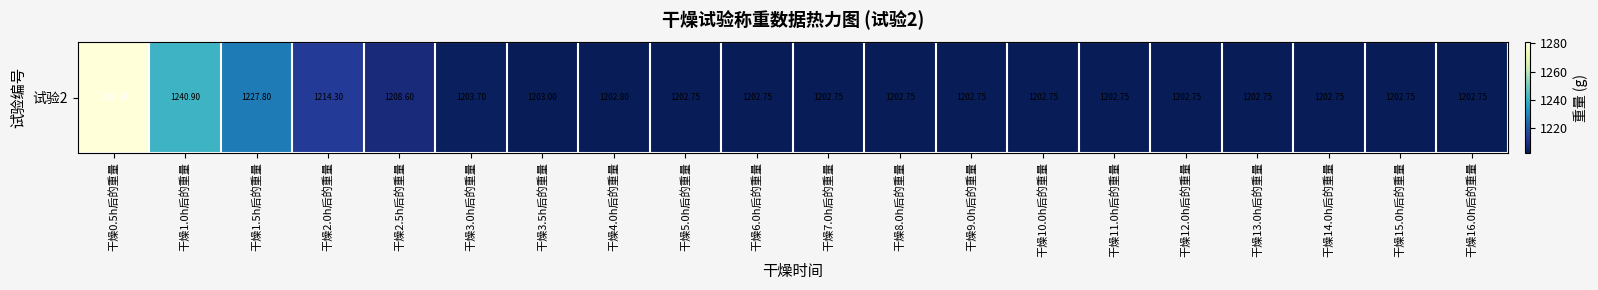

What is the minimum value shown in the chart?

1202.8